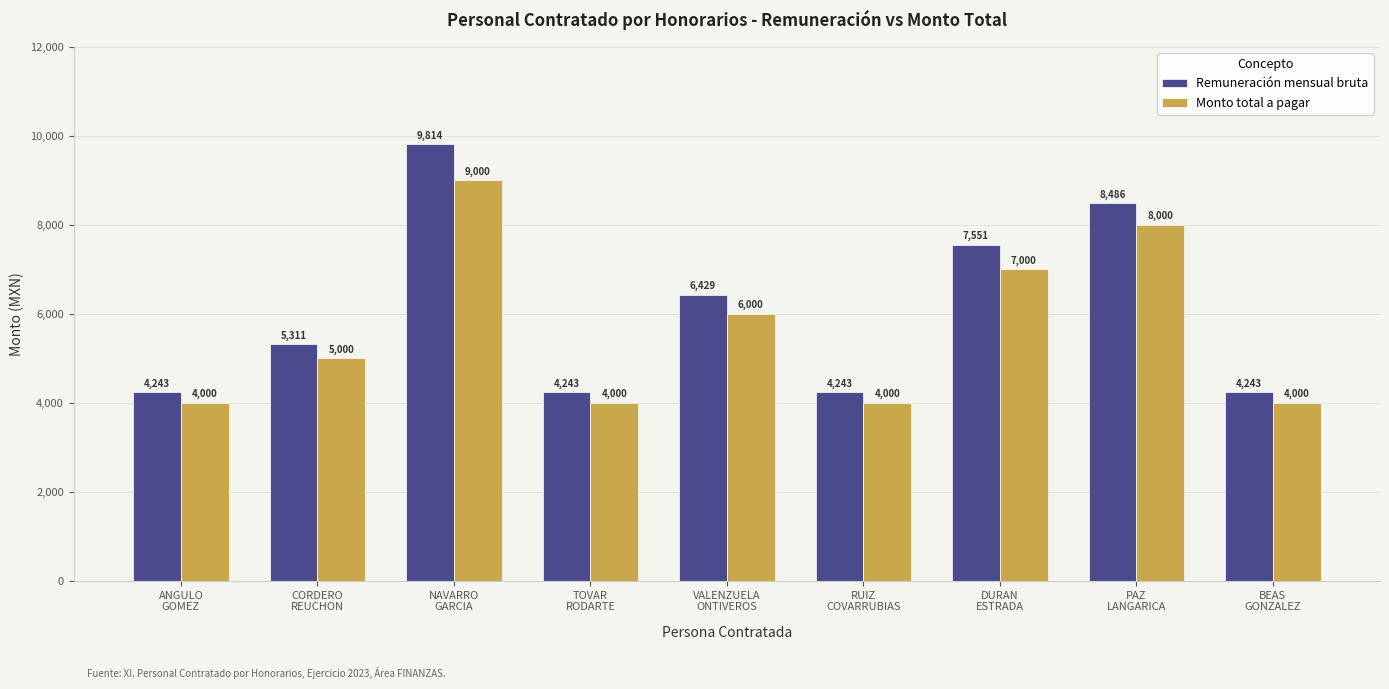

True or false: Remuneración mensual bruta has a value of 4243.1 at RUIZ
COVARRUBIAS.

True